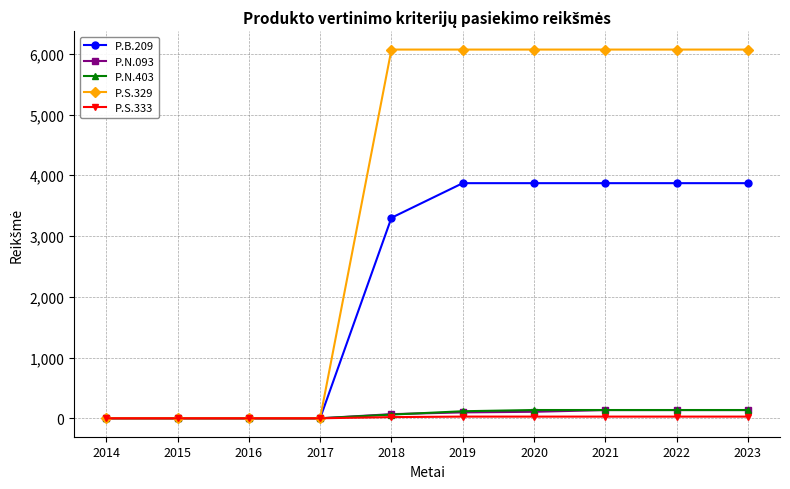

What is the spread (max minus min) of values at 2020?

6041.4